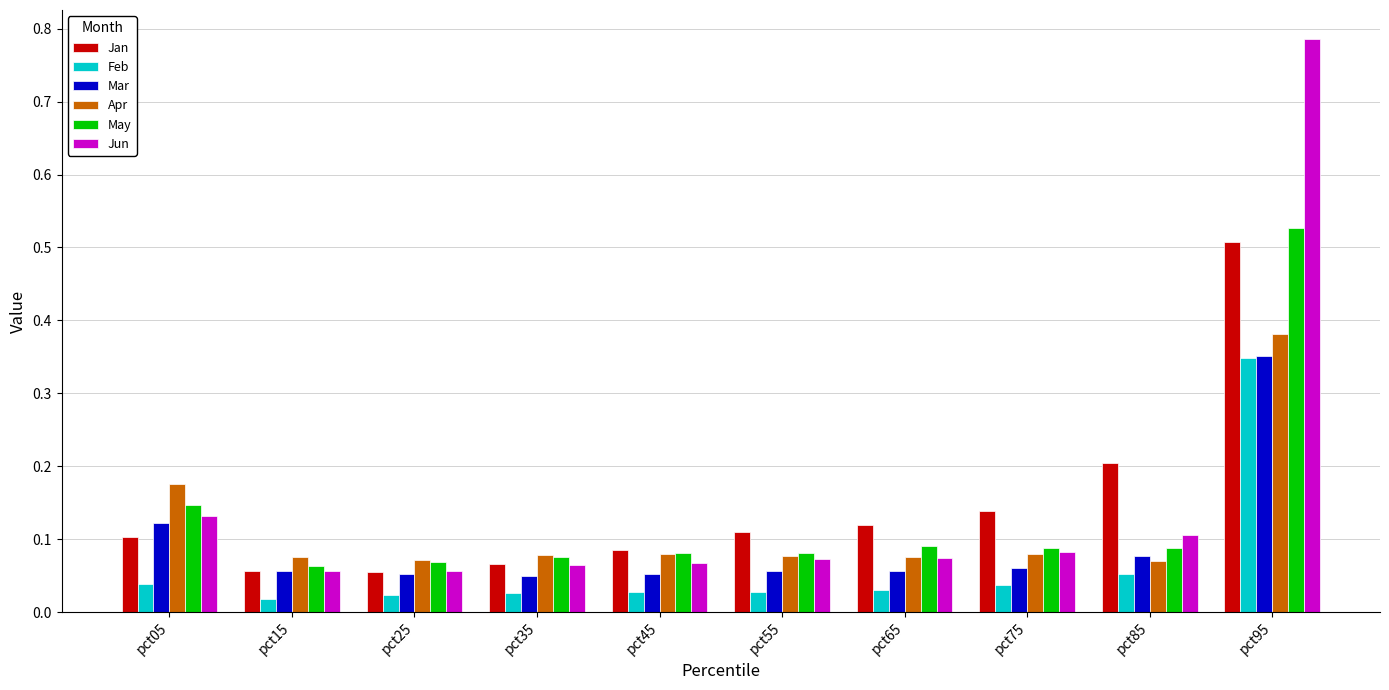

How many bars are there in total?

60